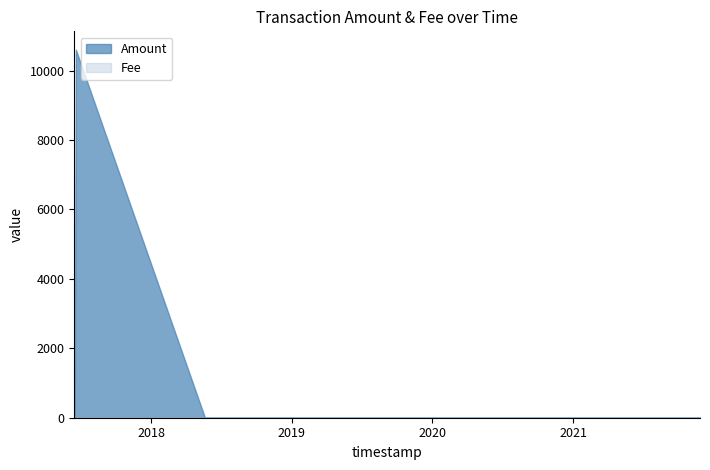

Between which two adjacent categories do Amount and Fee first intersect?

2017-06-14 22:41:53 and 2017-06-15 06:36:21